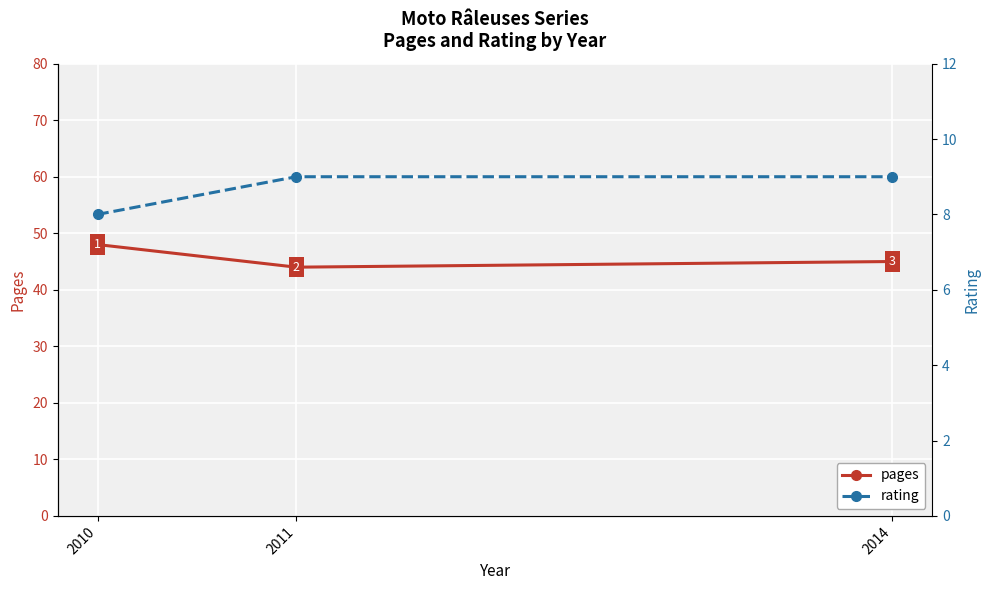

List the series in order of their peak value, highest first.

pages, rating